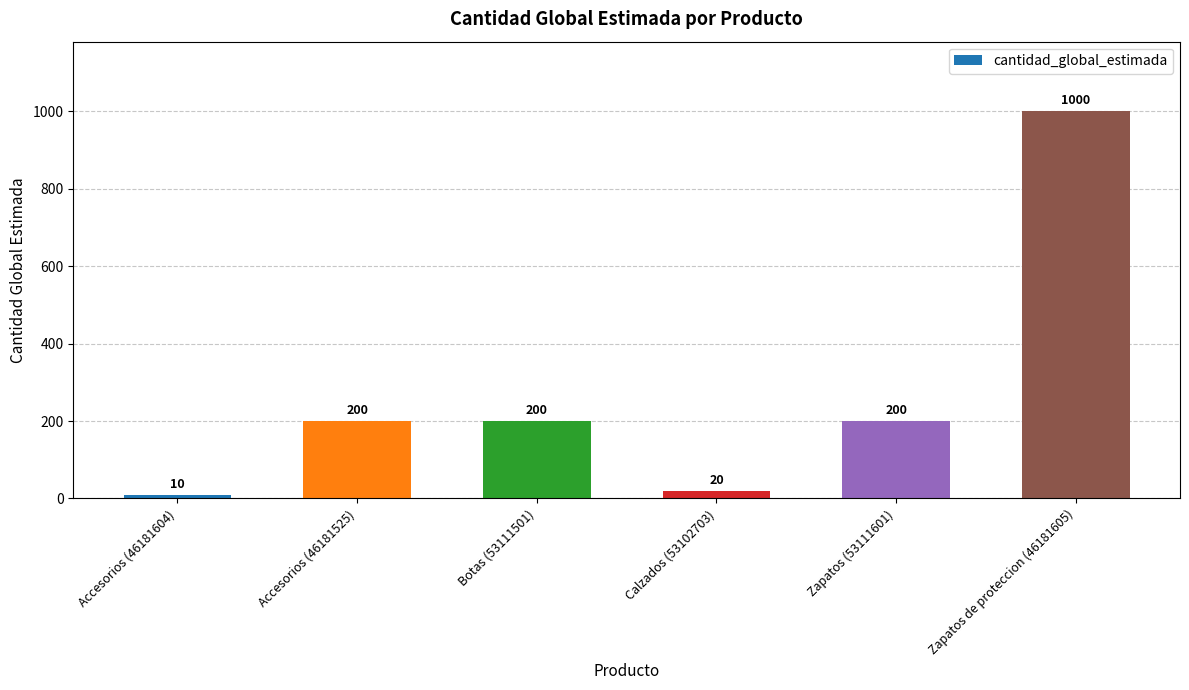

What is the average value?

272